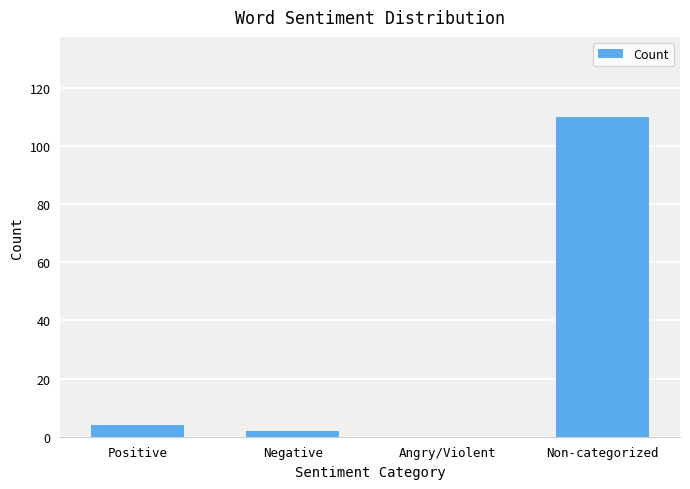

What is the sum of all values?

116